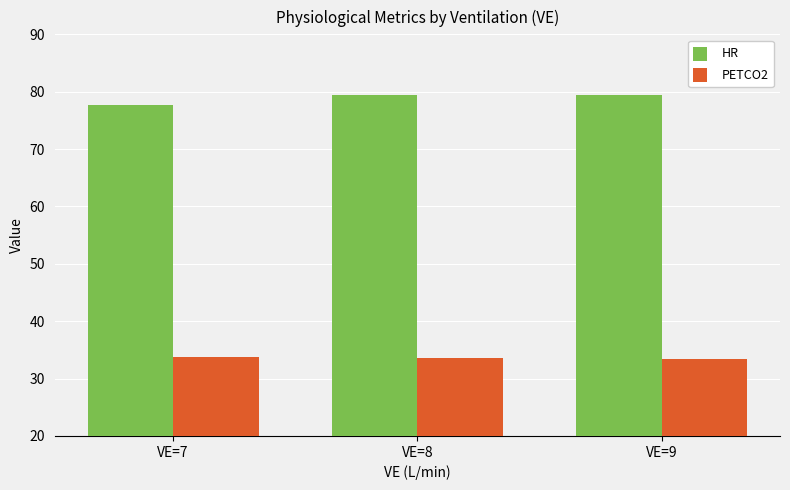

Which series has the largest range (max minus min)?

HR